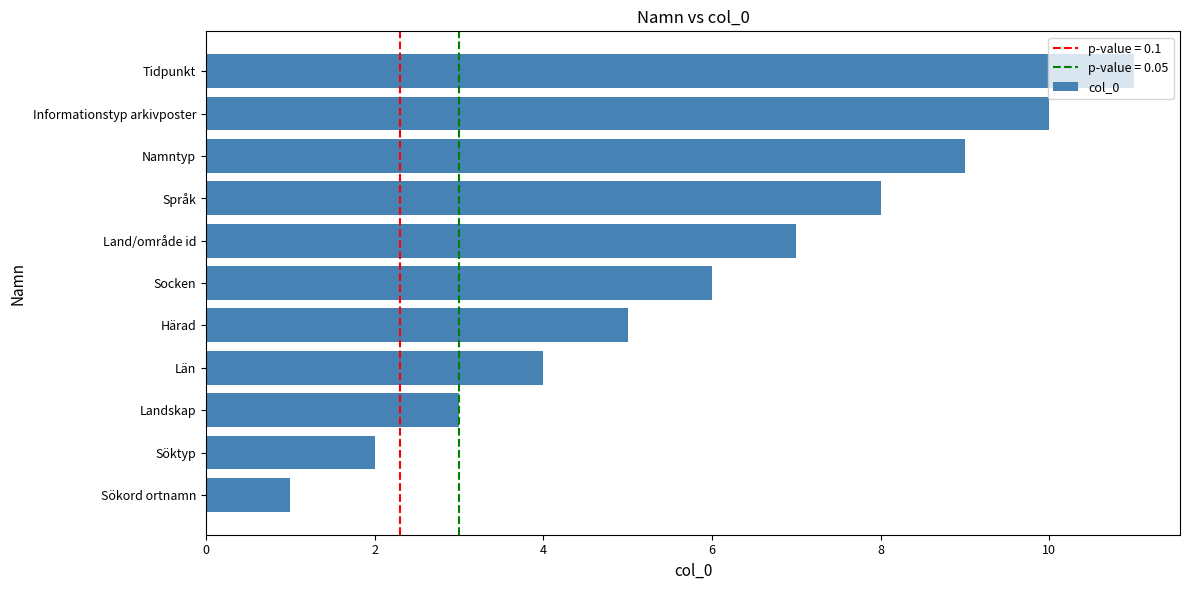

Count the number of categories in the chart.

11